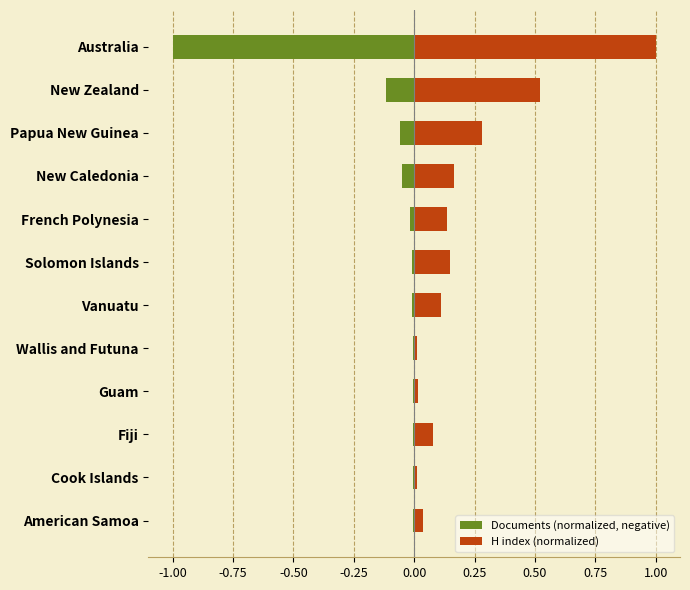

Reading left to right, list all the values displayed in this chart.

Documents (normalized, negative): -0.0	-0.0	-0.0	-0.0	-0.0	-0.0	-0.0	-0.0	-0.1	-0.1	-0.1	-1.0
H index (normalized): 0.0	0.0	0.1	0.0	0.0	0.1	0.1	0.1	0.2	0.3	0.5	1.0